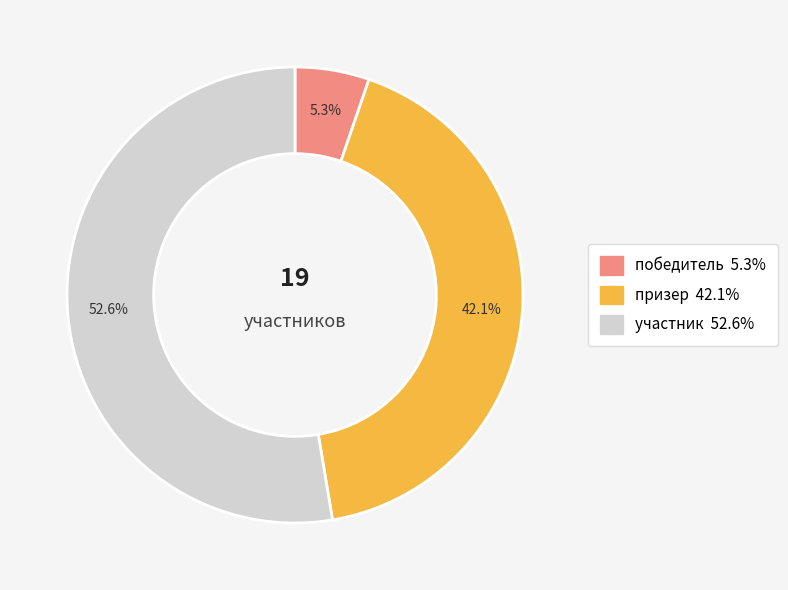

The победитель slice represents 13% of the pie. True or false?

False